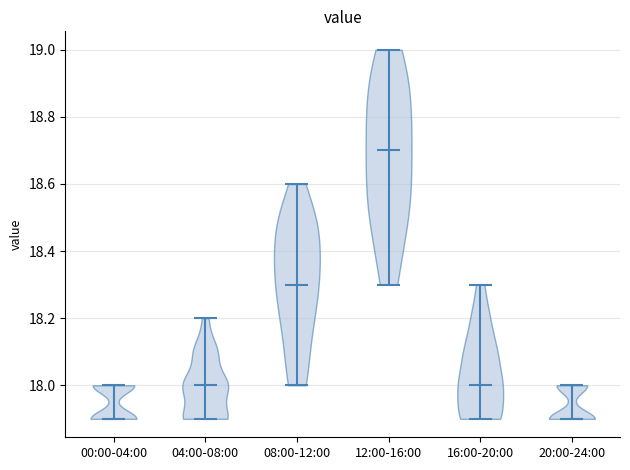

Reading left to right, read every violin against the y-axis: where its median line is, and the lowest and highest points it reaches. The values are not printed on the chart, so give them approximately, as read against the axis.

00:00-04:00: median line 17.9, lowest point 17.9, highest point 18.0
04:00-08:00: median line 18.0, lowest point 17.9, highest point 18.2
08:00-12:00: median line 18.3, lowest point 18.0, highest point 18.6
12:00-16:00: median line 18.7, lowest point 18.3, highest point 19.0
16:00-20:00: median line 18.0, lowest point 17.9, highest point 18.3
20:00-24:00: median line 17.9, lowest point 17.9, highest point 18.0